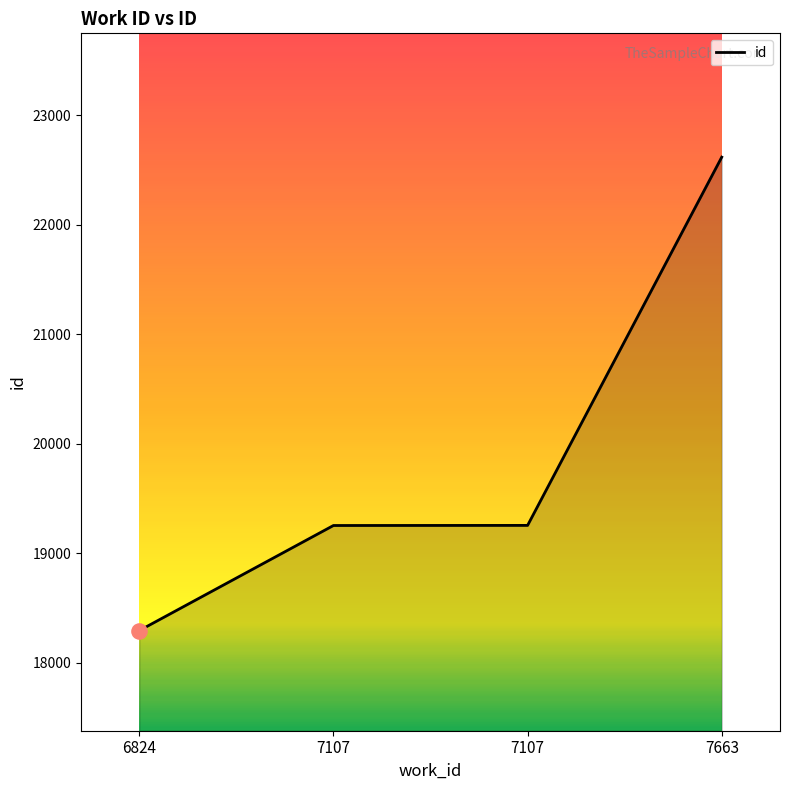

What is the change in value from 7107 to 7663?

+3364